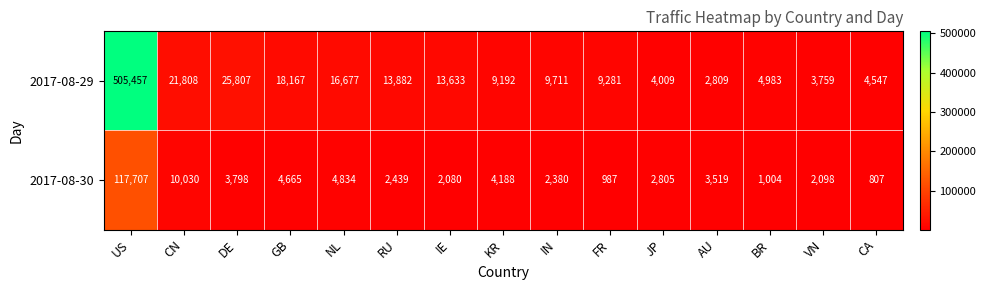

Which label corresponds to the largest value in the chart?

US